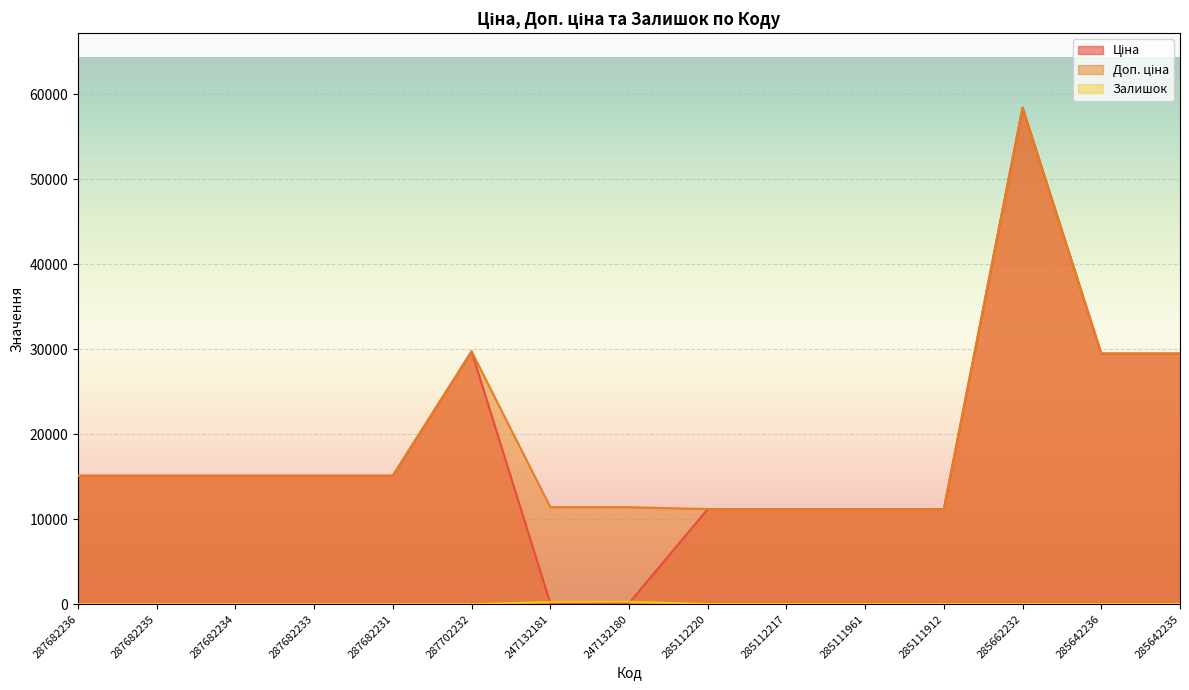

What are all the series names shown in the legend?

Ціна, Доп. ціна, Залишок